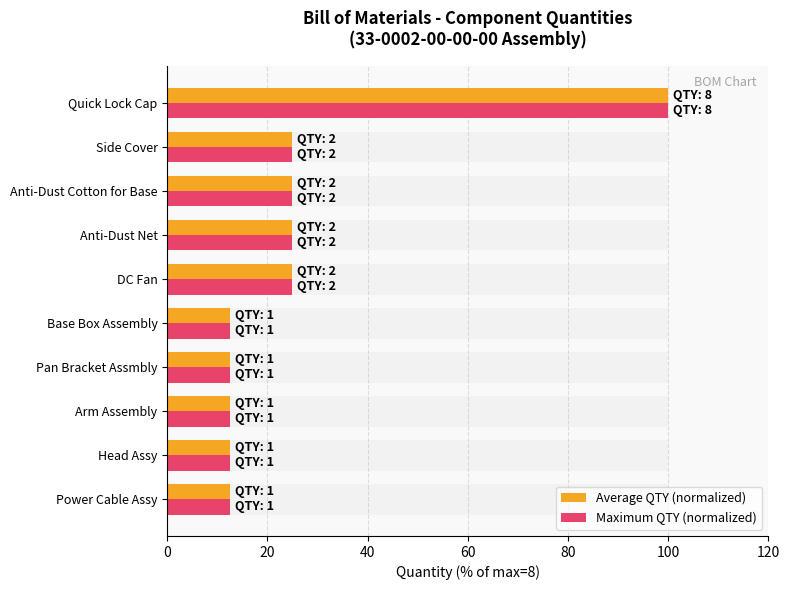

What is the value of the Maximum QTY (normalized) bar at the 8th from the left?

25.0